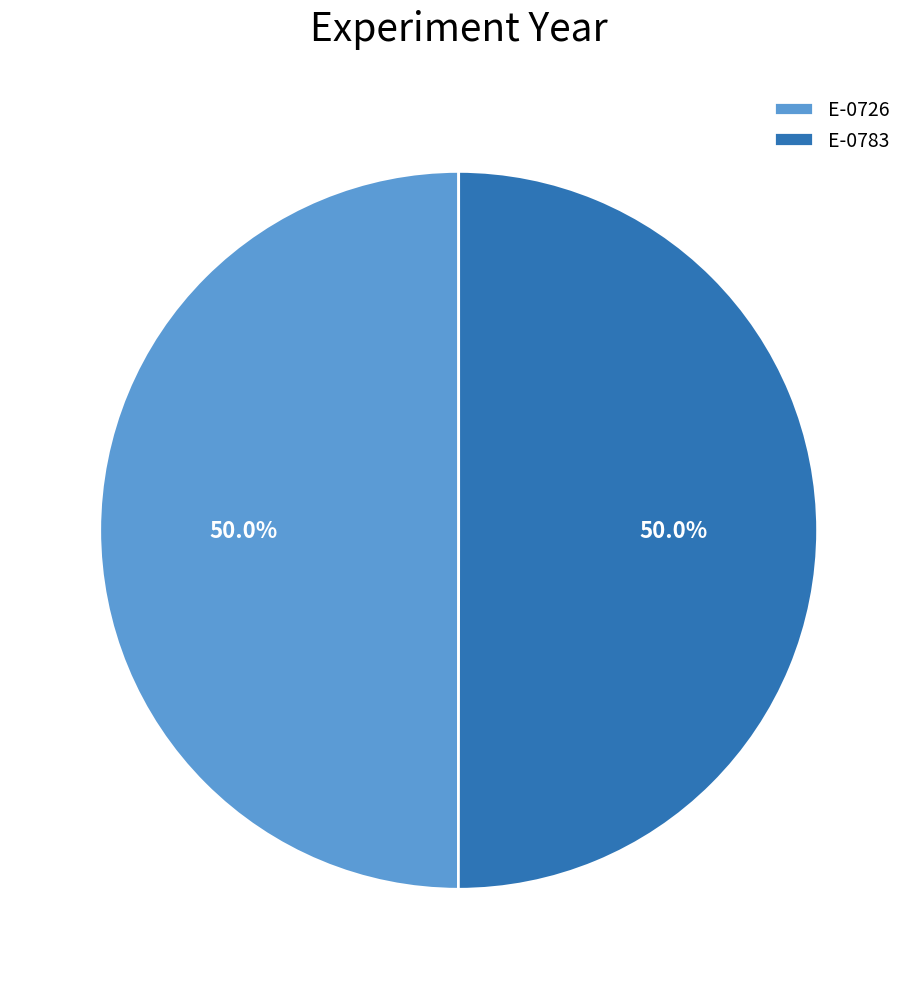

What portion of the pie excludes E-0726?

50.0%